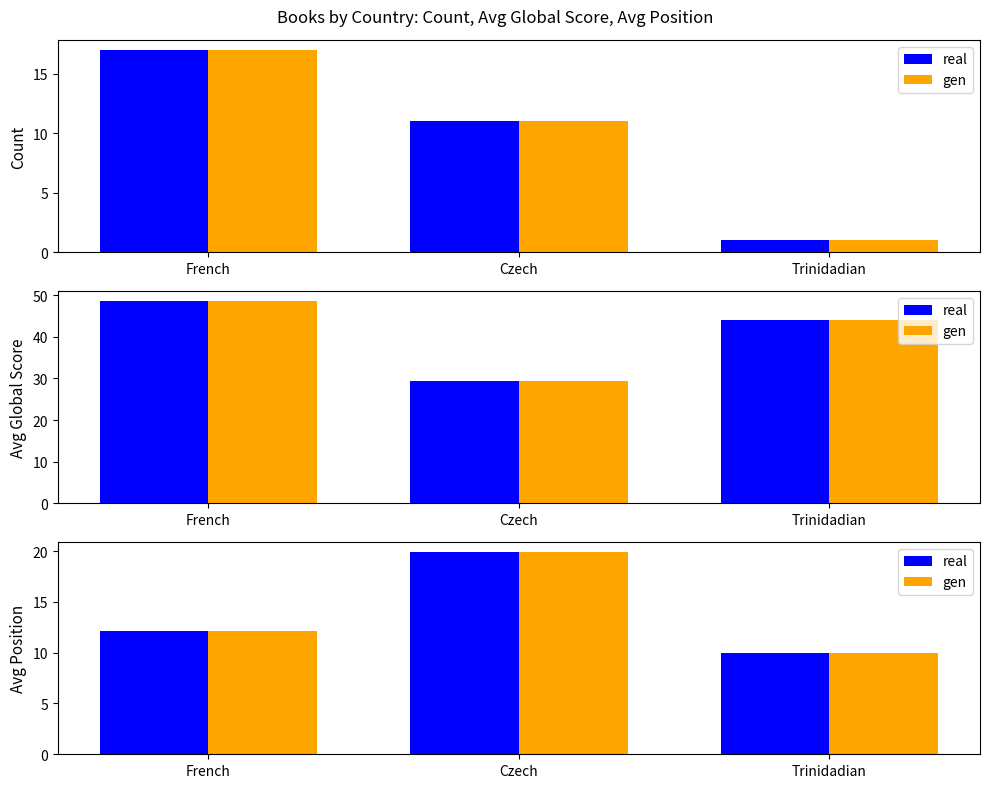

What is the value of the gen bar at the 3rd from the left?

10.0